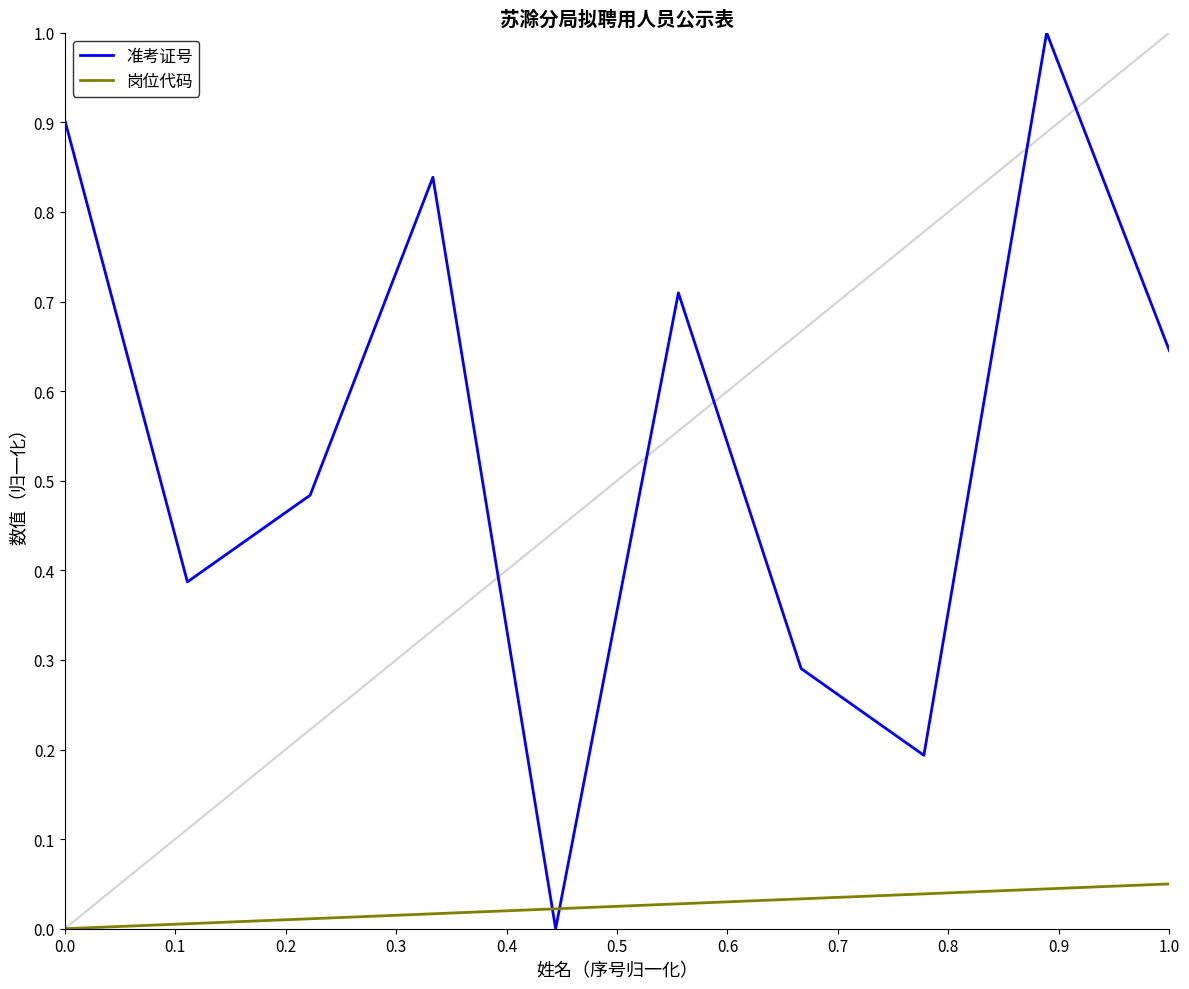

What is the maximum value shown in the chart?

1.0